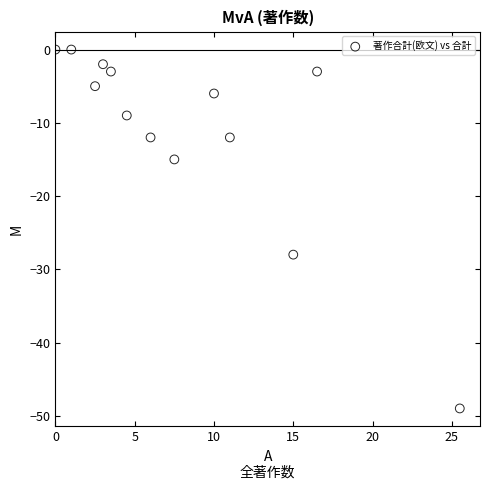

What Y value in the scatter plot is closest to -24?

-28